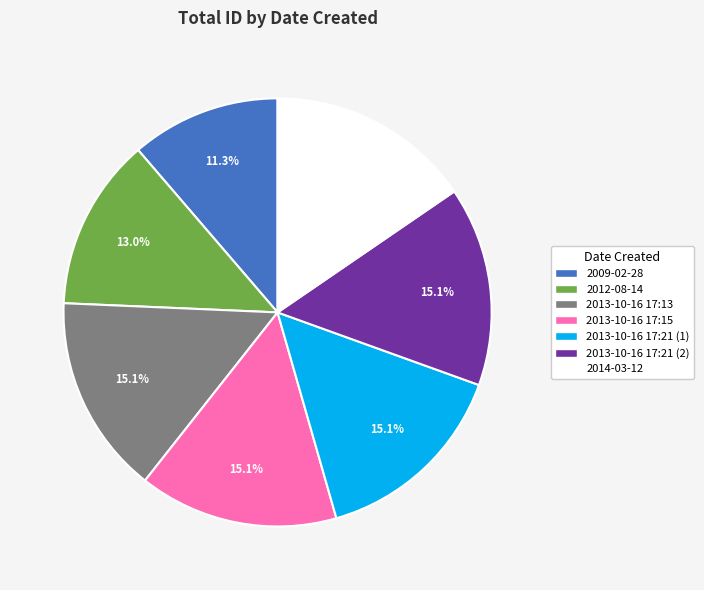

Does 2014-03-12 represent more than half of the total?

No